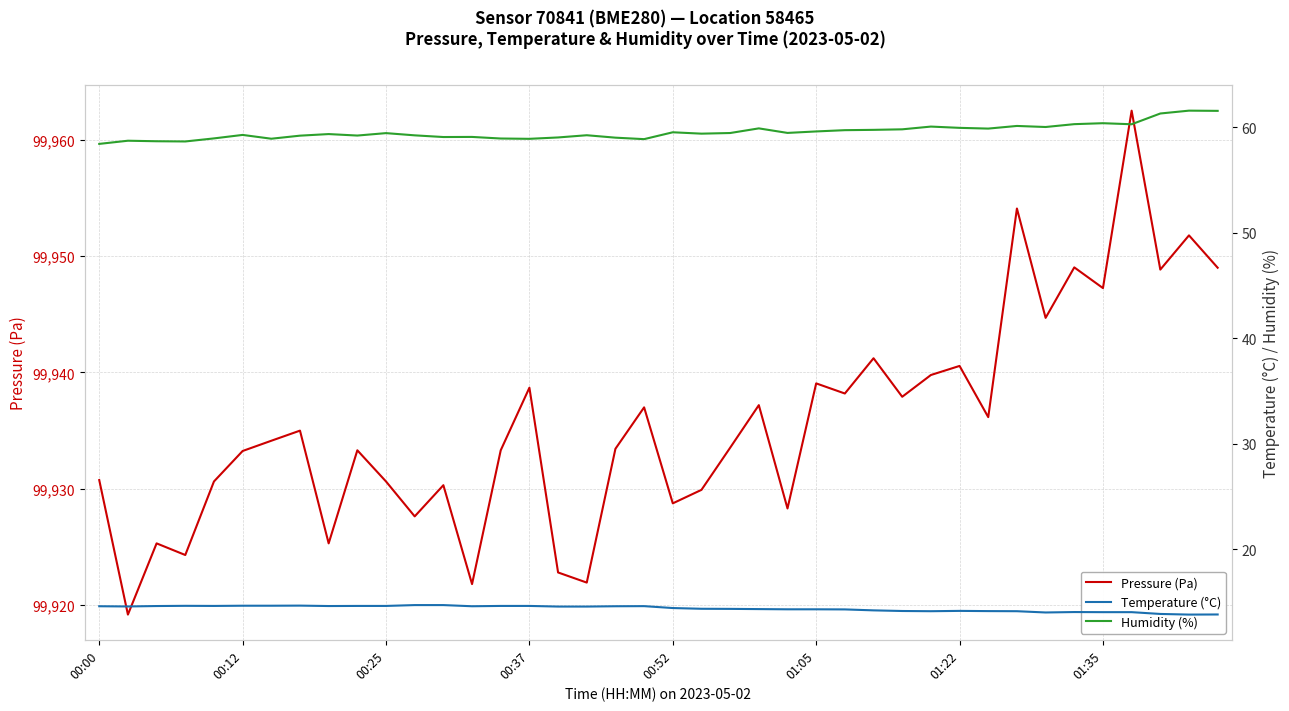

What is the lowest value of the Pressure (Pa) series?

99919.2